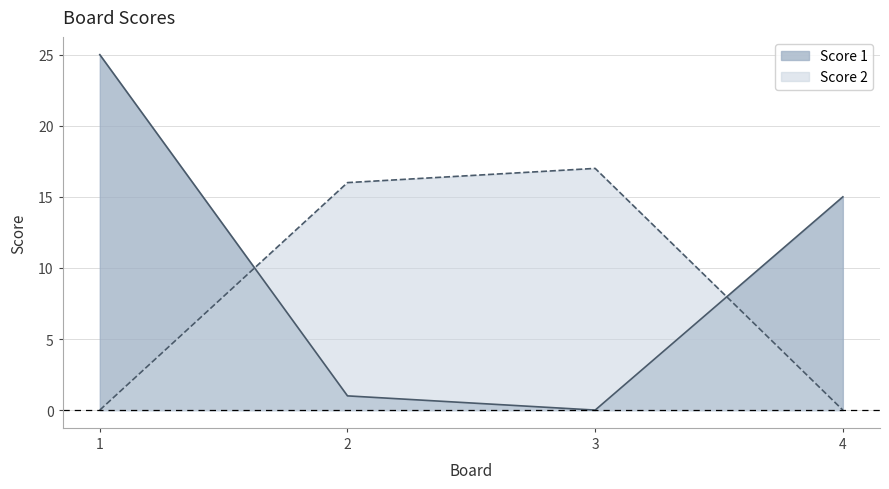

At which label does Score 2 first exceed 16?

3